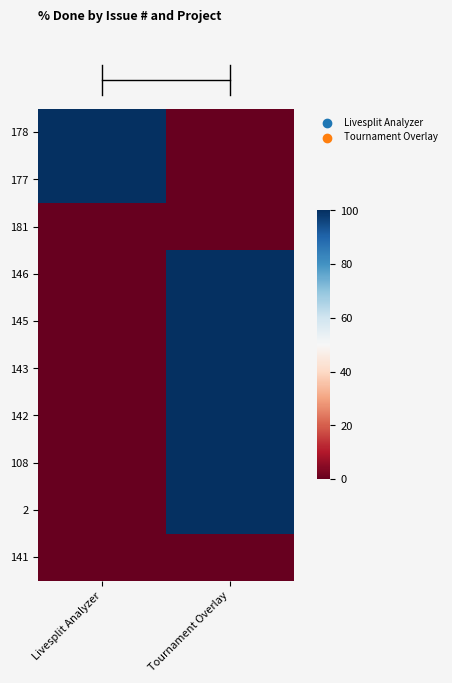

Between Tournament Overlay and Livesplit Analyzer, which is larger?

Livesplit Analyzer